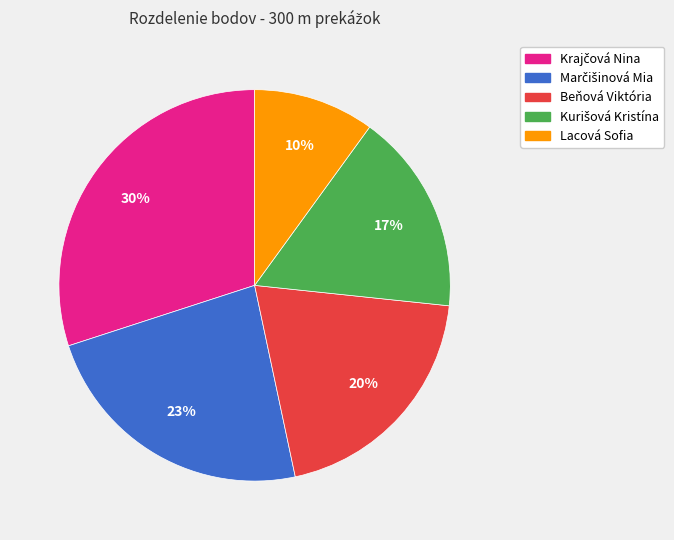

To the nearest percent, what portion does Beňová Viktória represent?

20%